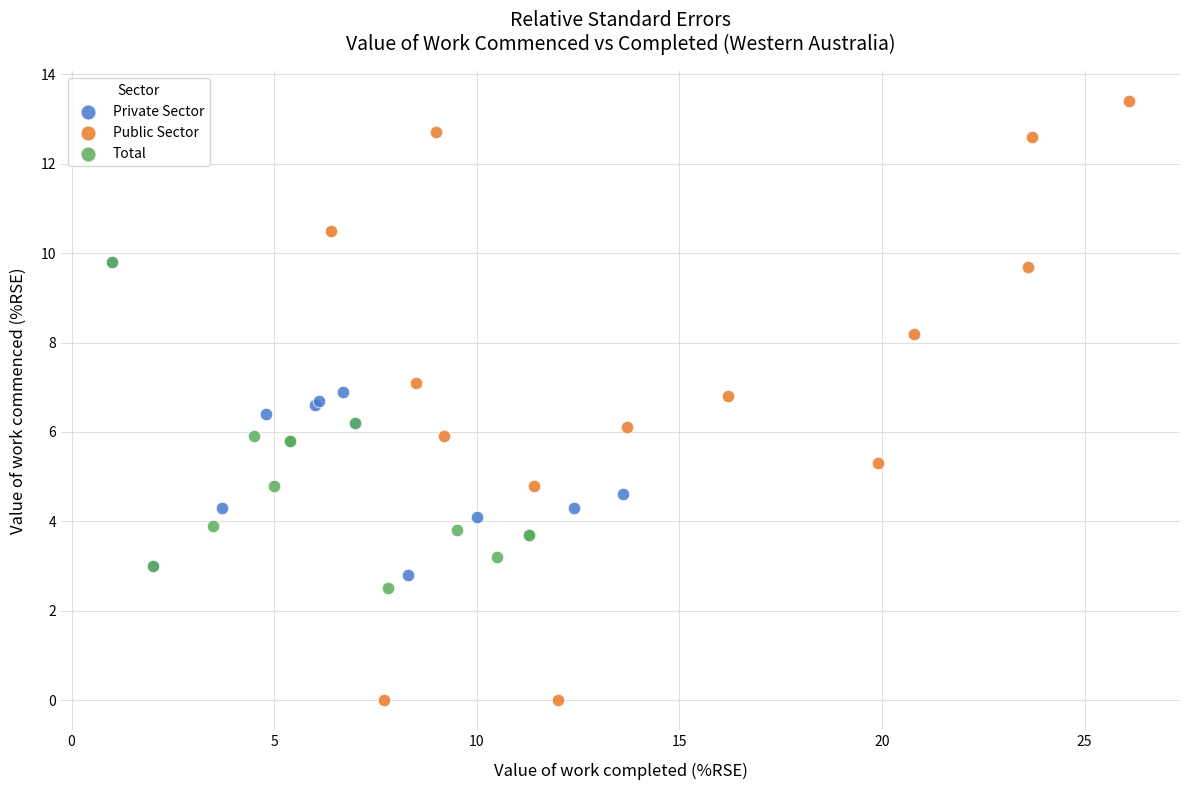

Which series has the largest Y range (max minus min)?

Public Sector